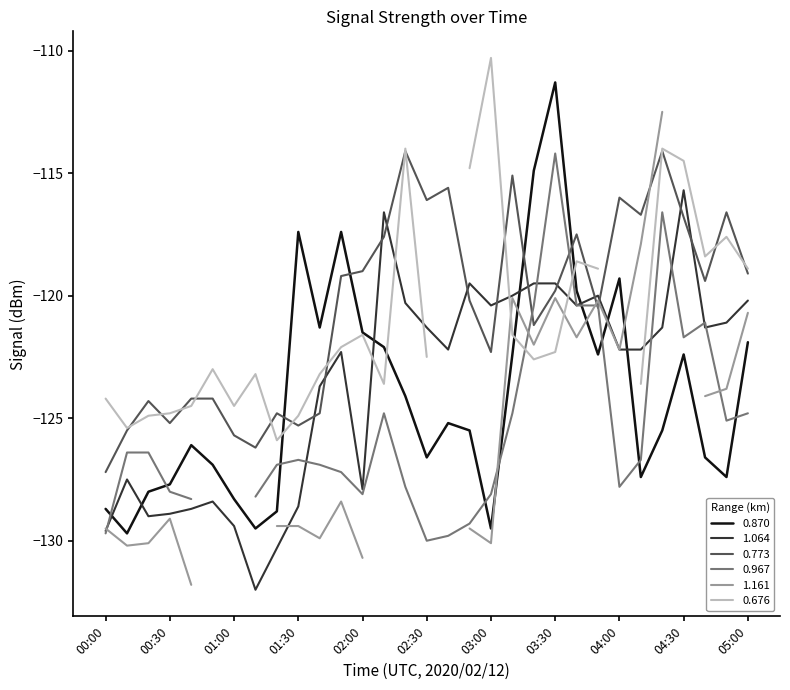

Which series ends up on top after the final intersection of 0.773 and 0.870?

0.773